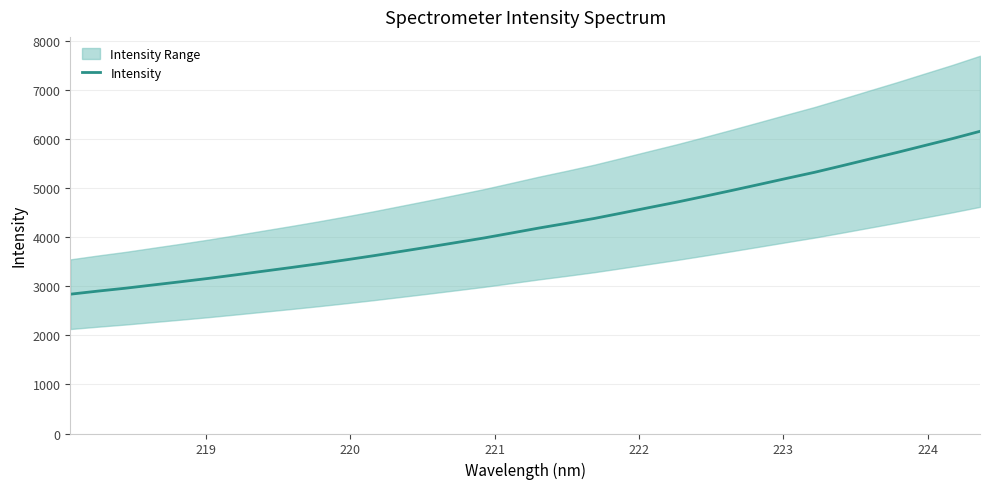

How many values are below 4188?

17